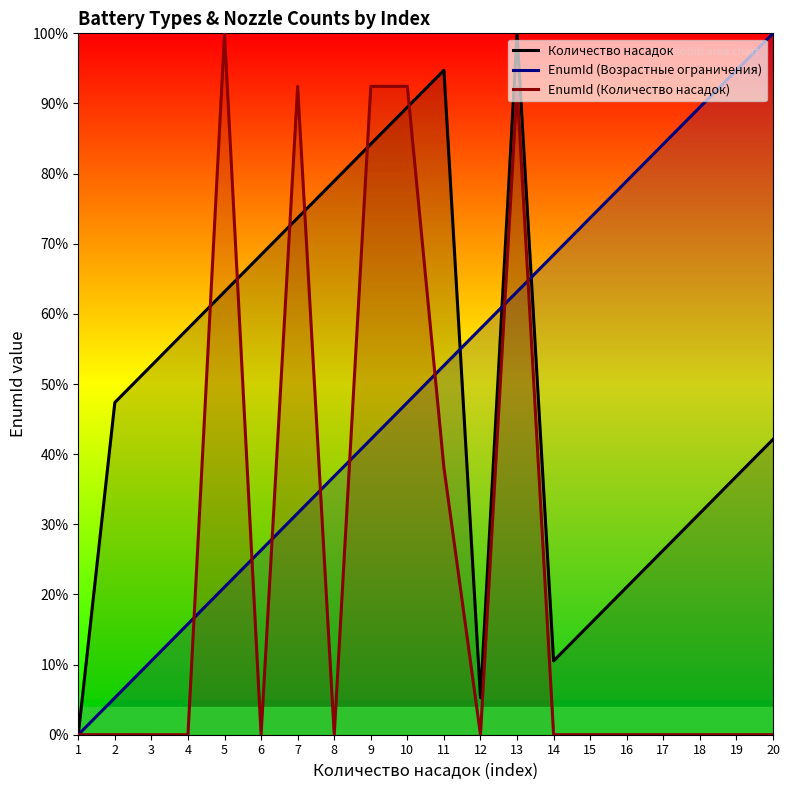

At which label does EnumId (Количество насадок) reach its peak?

5